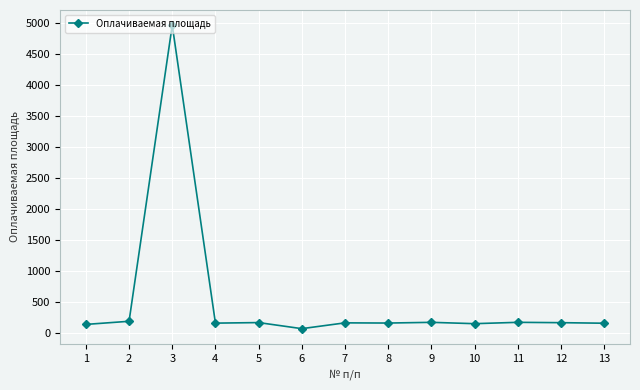

At which category does the data reach its first local peak?

3